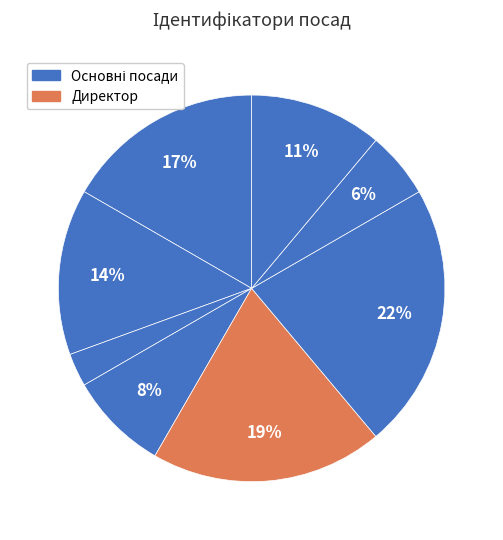

Count the number of slices in the pie.

8